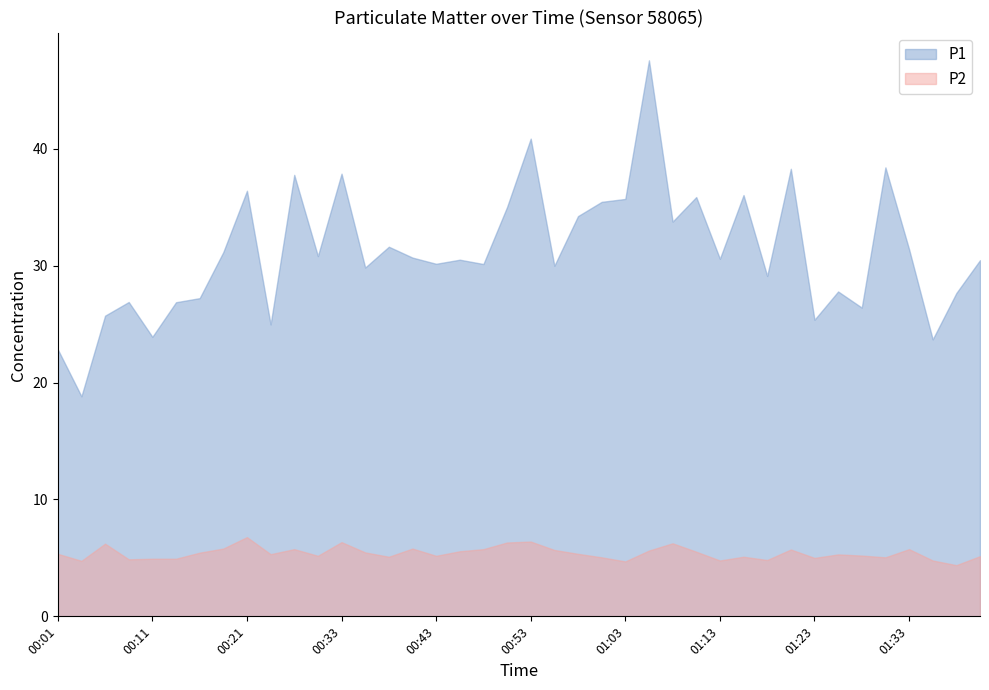

What is the label of the 32nd point from the right?

00:21